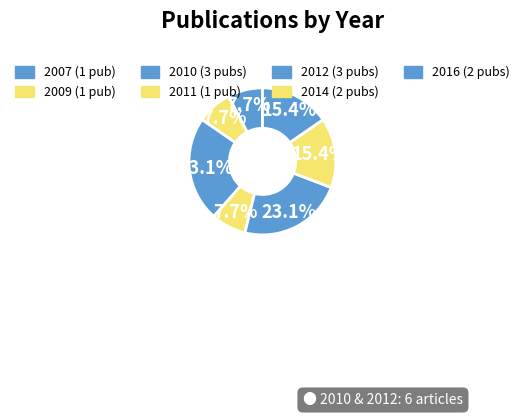

What percentage is the 2016 slice, to the nearest percent?

15%